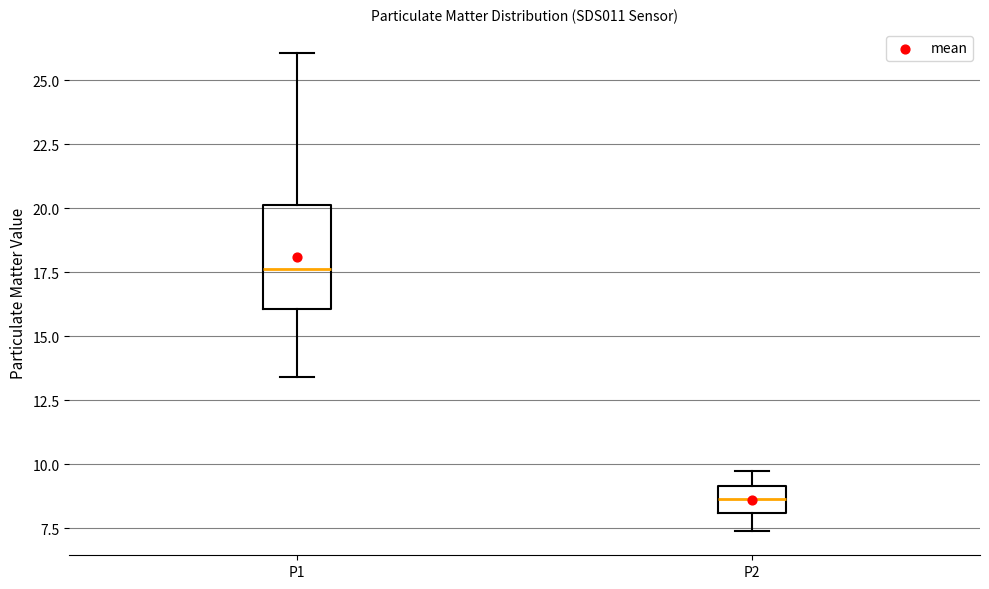

Comparing the boxes themselves (not the whiskers), which one is the tallest?

P1